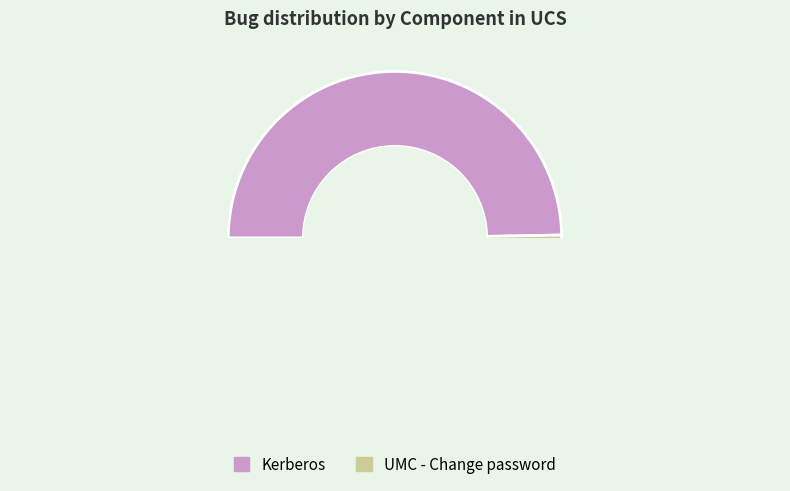

How many slices are in this pie chart?

2